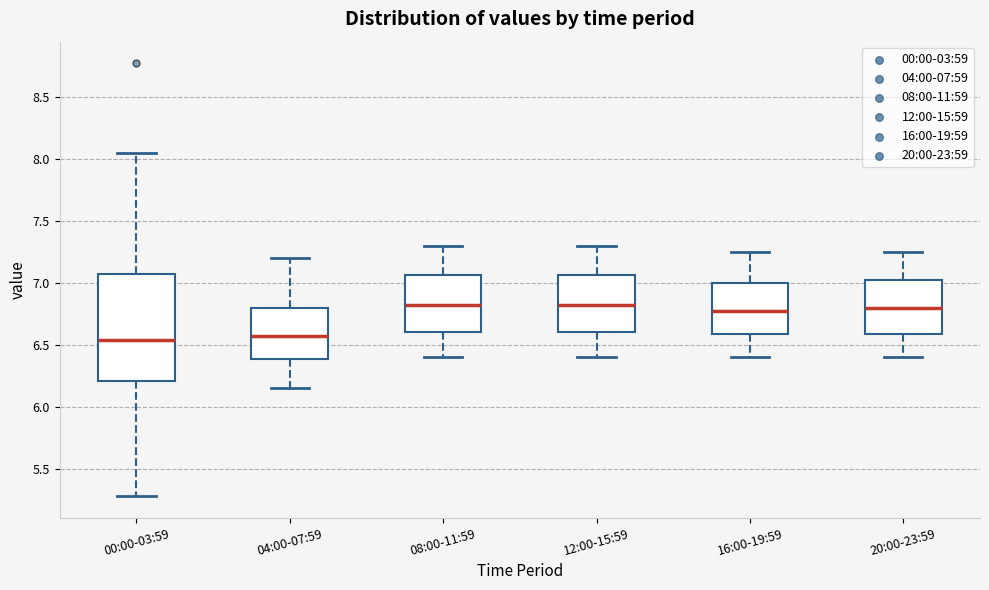

Where is the upper edge of the box for 16:00-19:59 on the y-axis? The values are not printed on the chart, so give them approximately, as read against the axis.

7.00